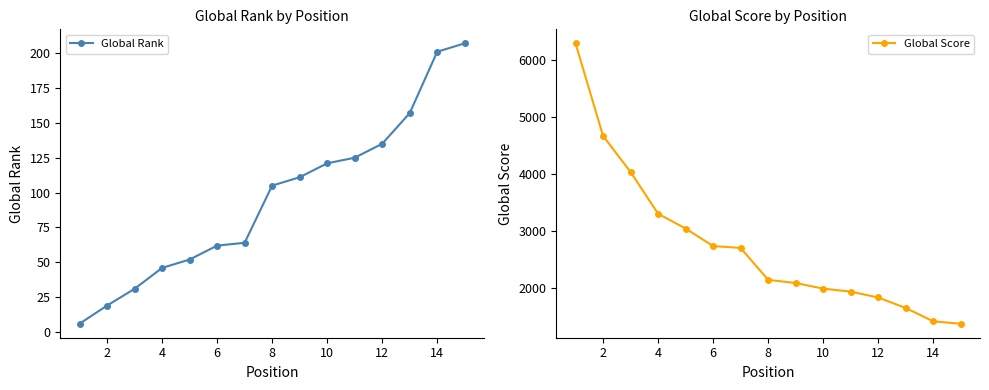

Is it true that Global Rank equals 64 at 14?

False